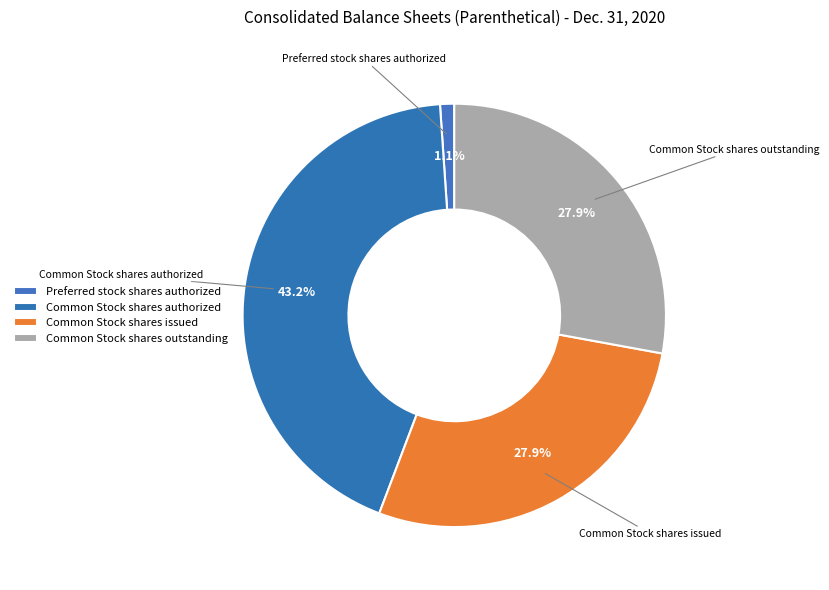

Count the number of slices in the pie.

4